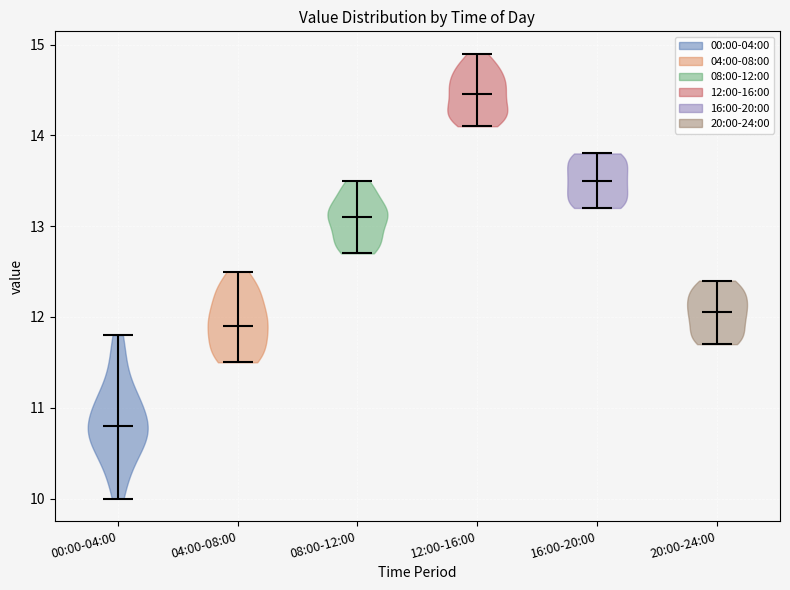

Which violin has the lowest median line?

00:00-04:00